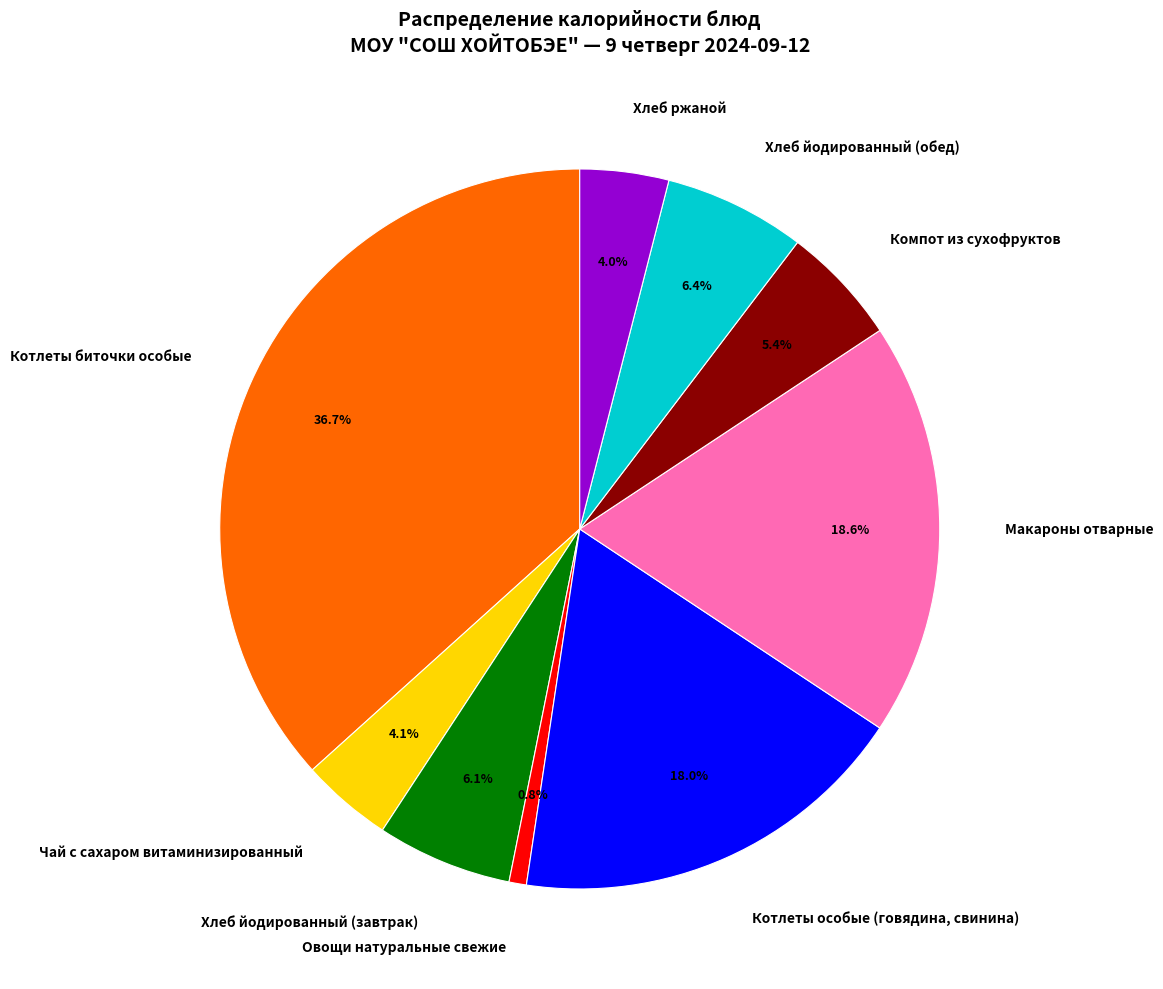

To the nearest percent, what percentage of the pie is Котлеты биточки особые?

37%